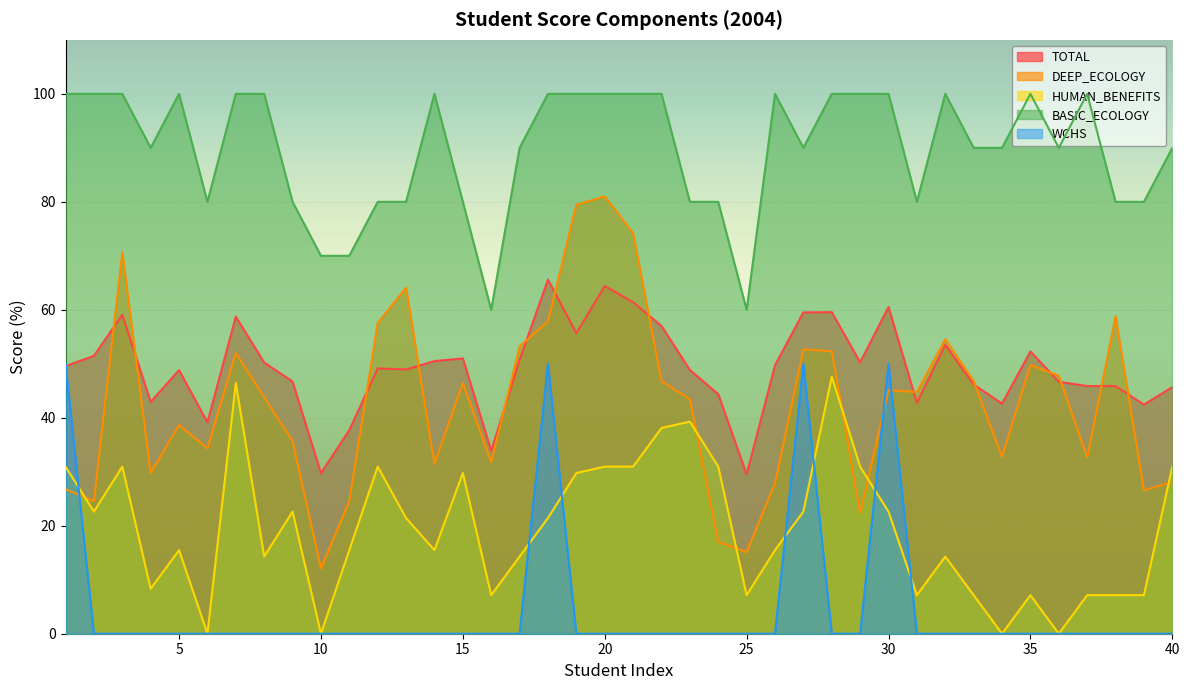

What are all the series names shown in the legend?

TOTAL, DEEP_ECOLOGY, HUMAN_BENEFITS, BASIC_ECOLOGY, WCHS